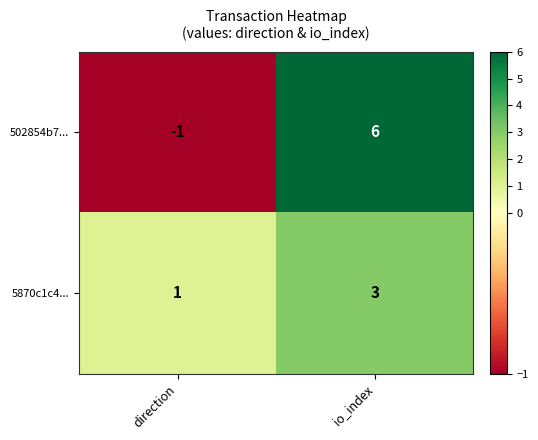

What is the sum of the 5870c1c4... values at direction and io_index?

4